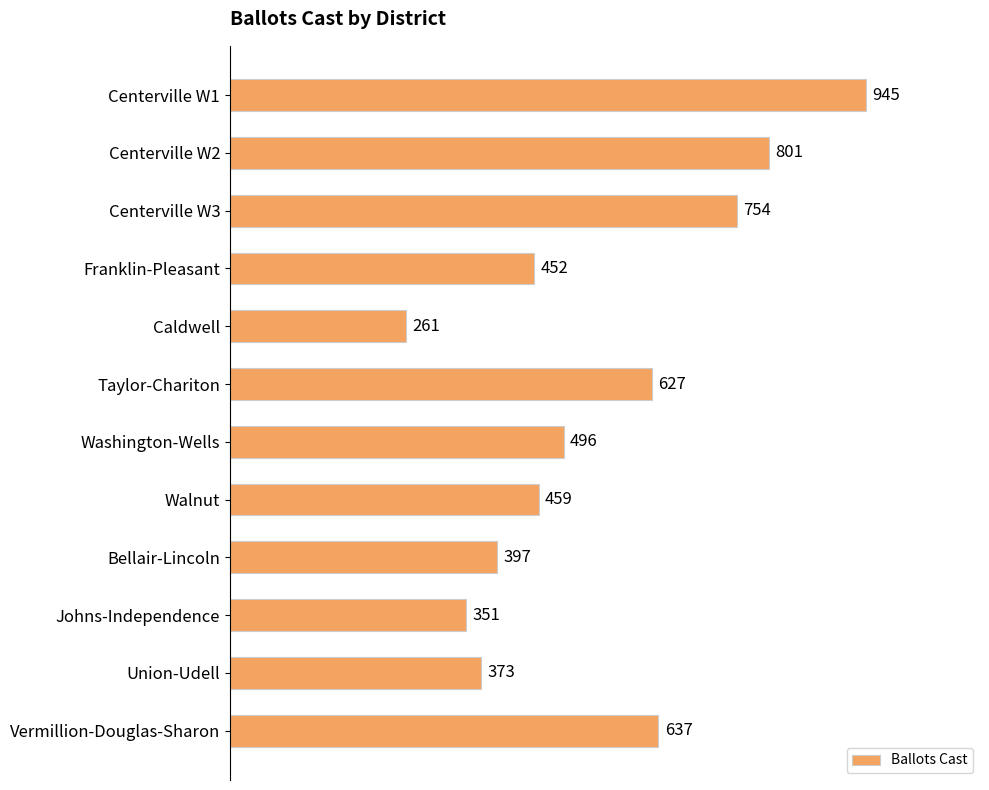

How many series are shown in this chart?

1